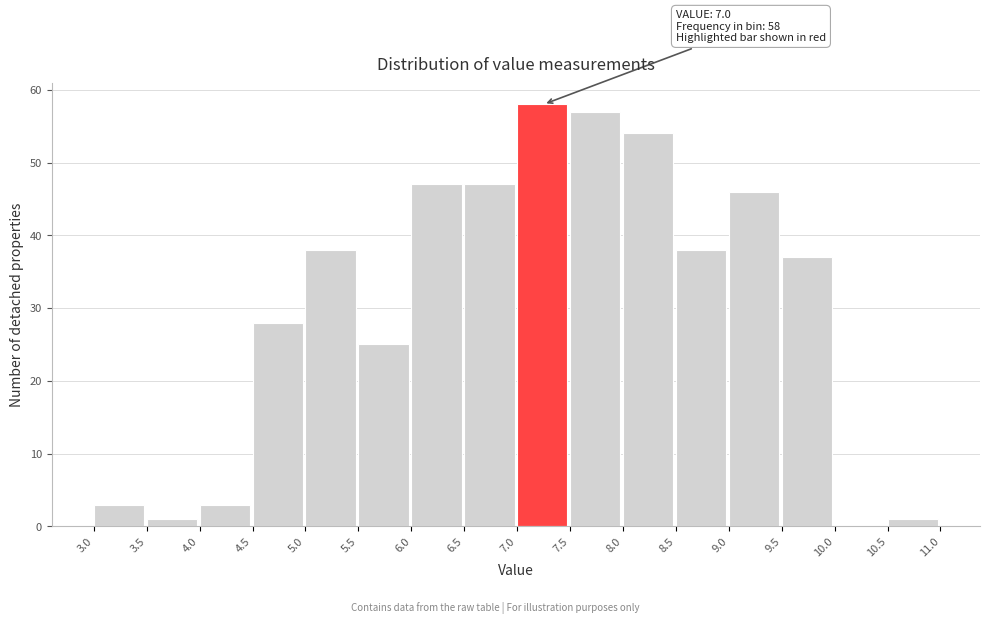

Which range on the x-axis has the tallest bar?

7.0 to 7.5